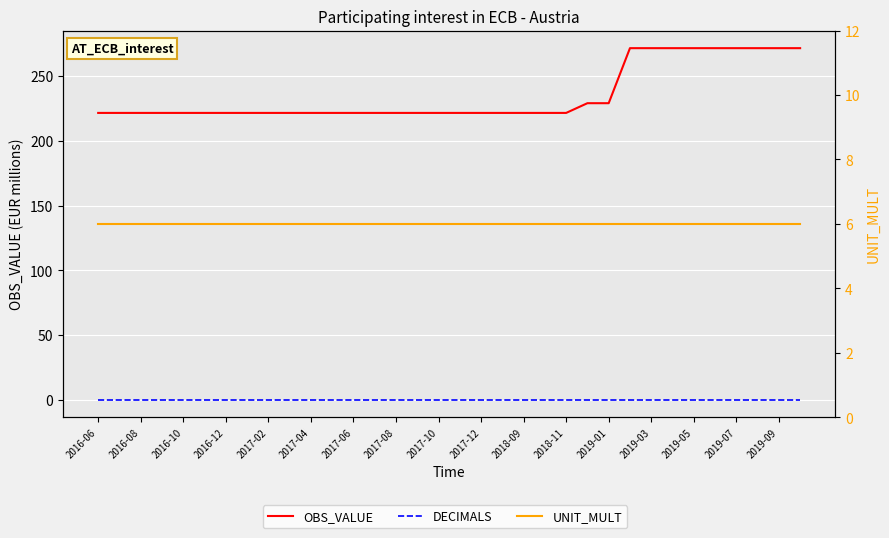

What position from the left is 2017-10?

17